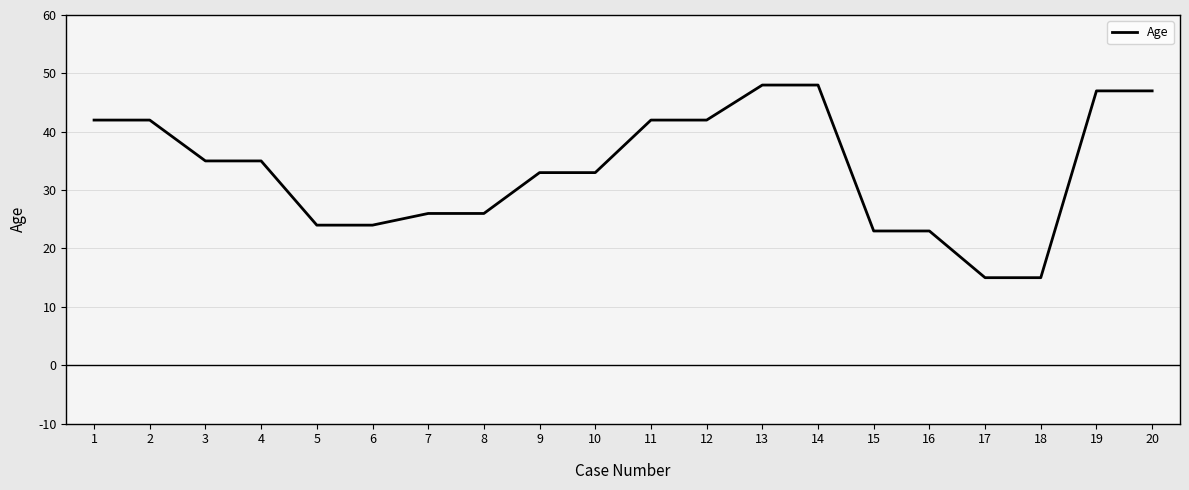

Read the value at 17.

15